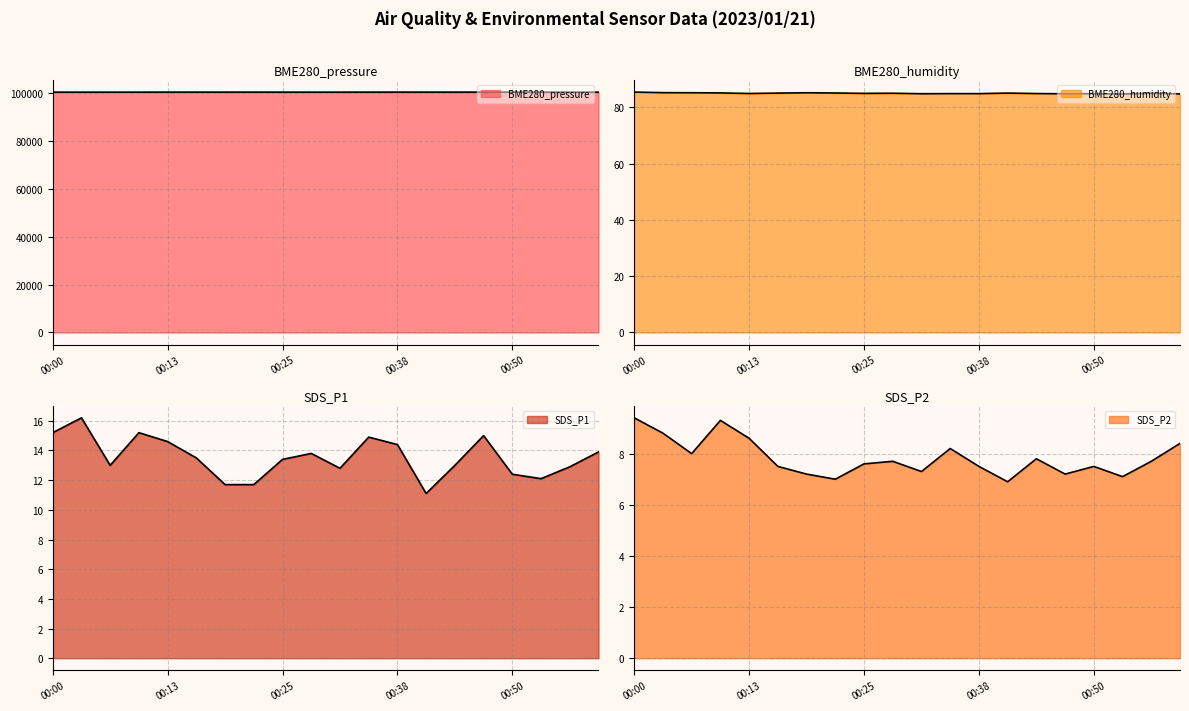

What is the lowest value of the SDS_P2 series?

6.9